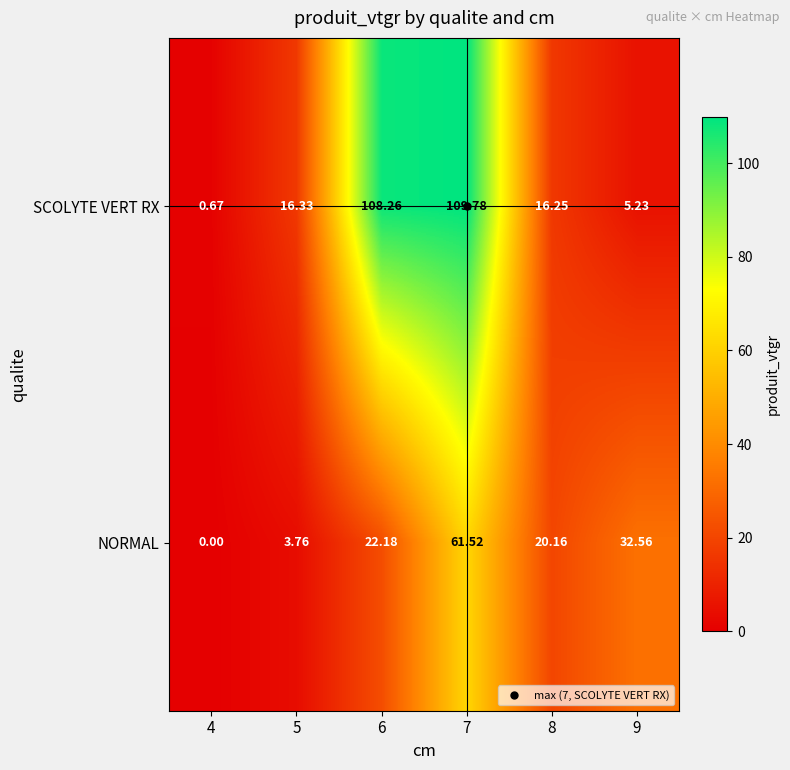

List the series in order of their overall mean, highest first.

SCOLYTE VERT RX, NORMAL